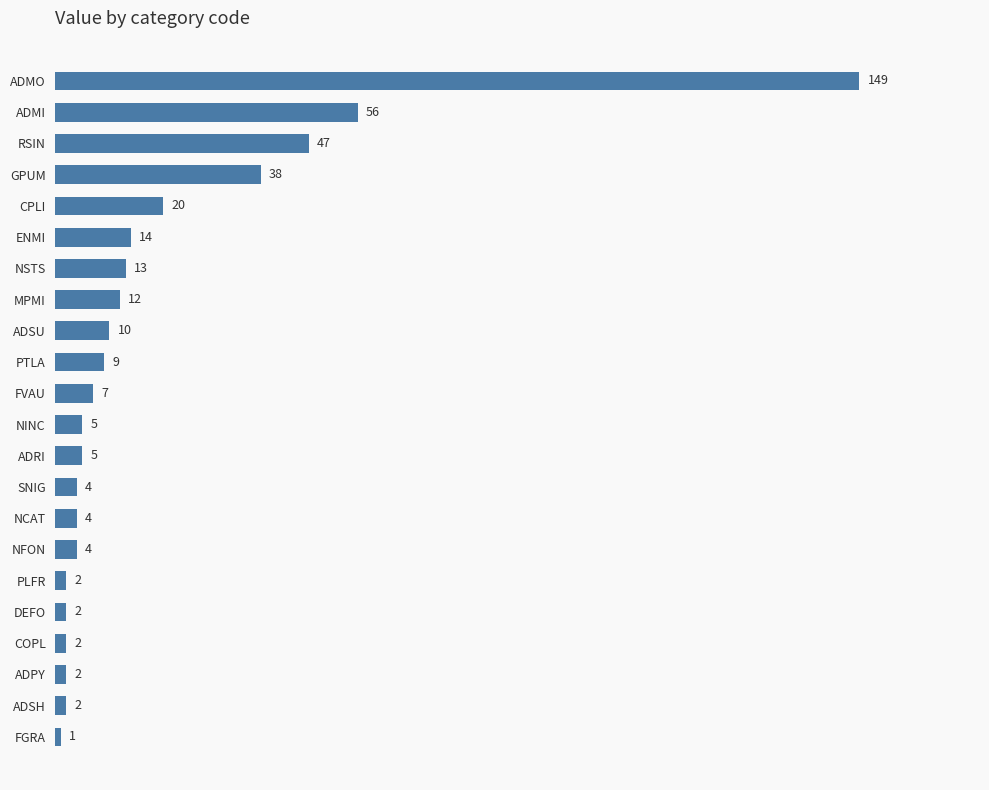

Reading bottom to top, transcribe all the data shown in this chart.

1	2	2	2	2	2	4	4	4	5	5	7	9	10	12	13	14	20	38	47	56	149